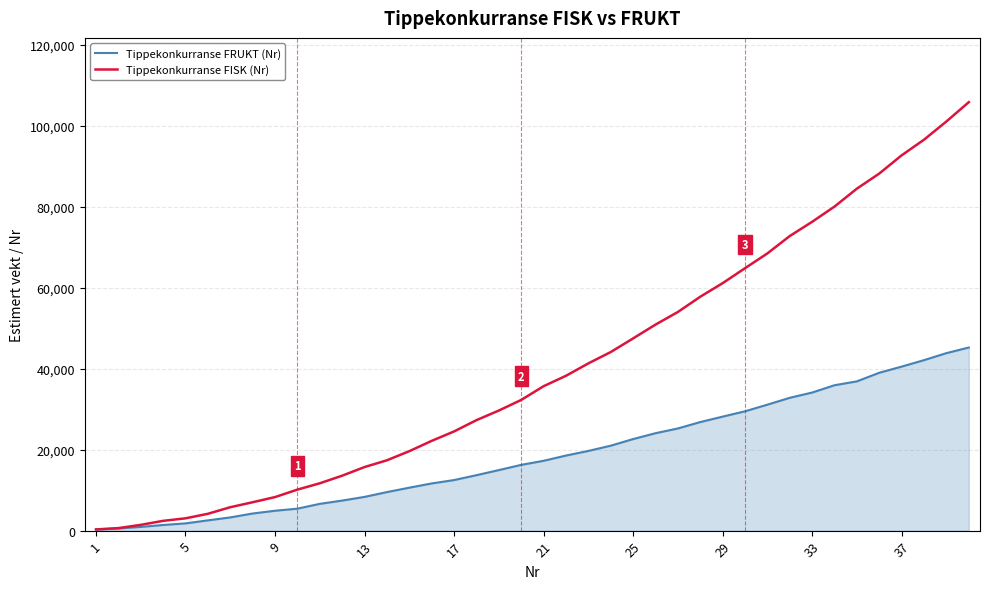

What is the difference between the second highest and second lowest values in the Tippekonkurranse FRUKT (Nr) series?

43318.8